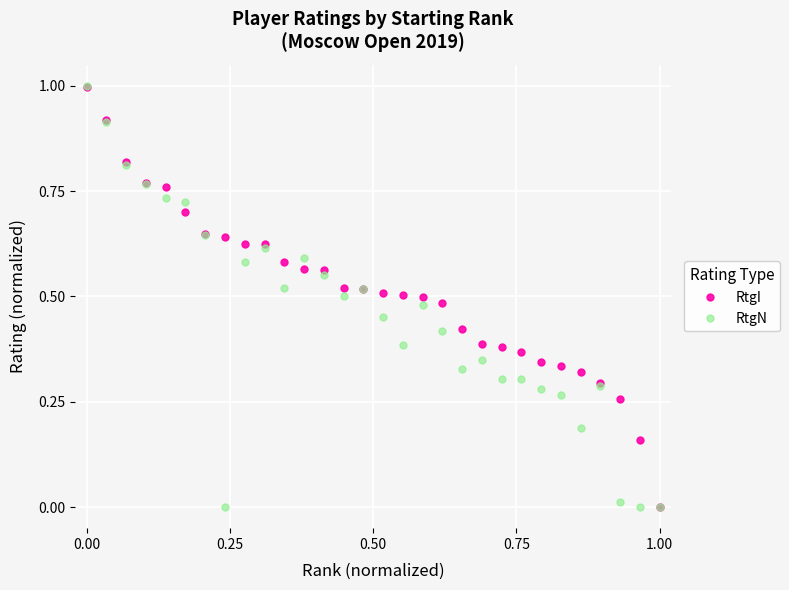

Rank the series by their average value, from highest to lowest.

RtgI, RtgN